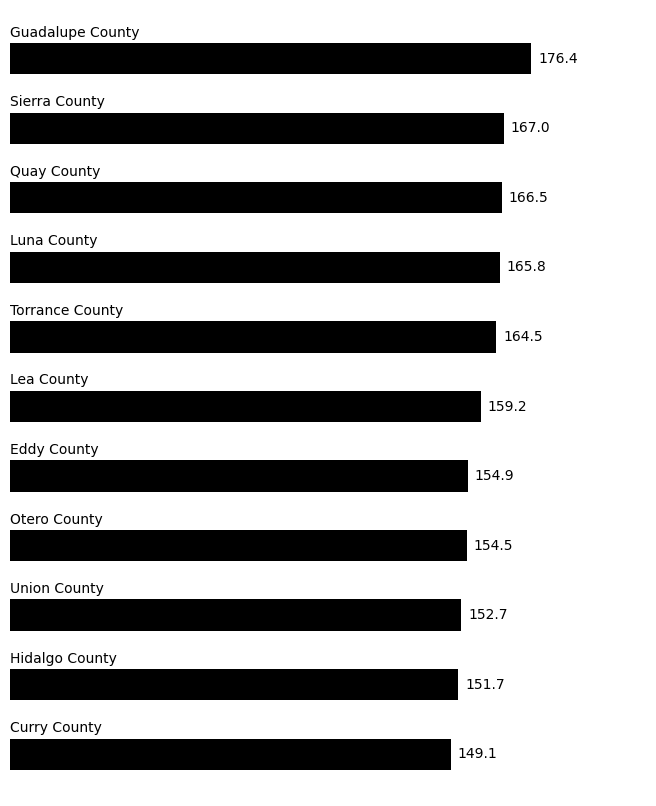

What is the difference between the maximum and minimum values?

27.3